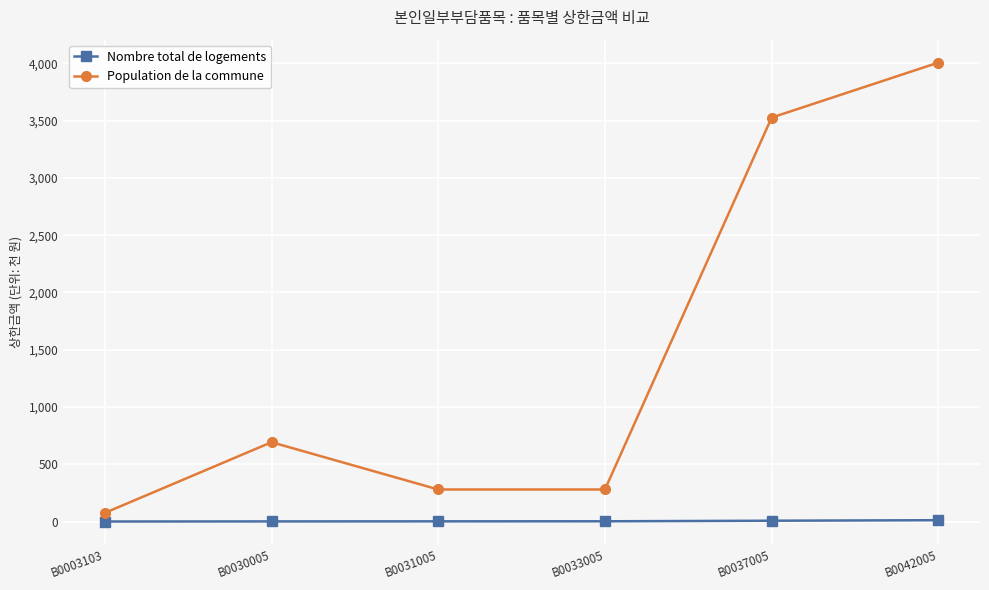

At which label is Population de la commune closest to 2041?

B0030005